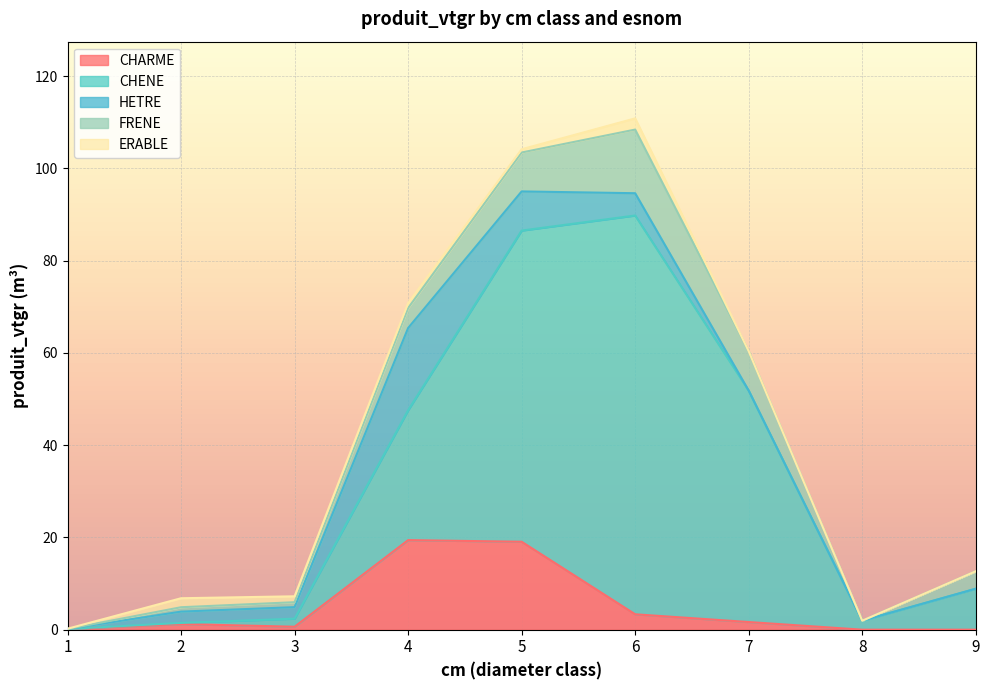

Which has a higher value, 9 or 4?

4